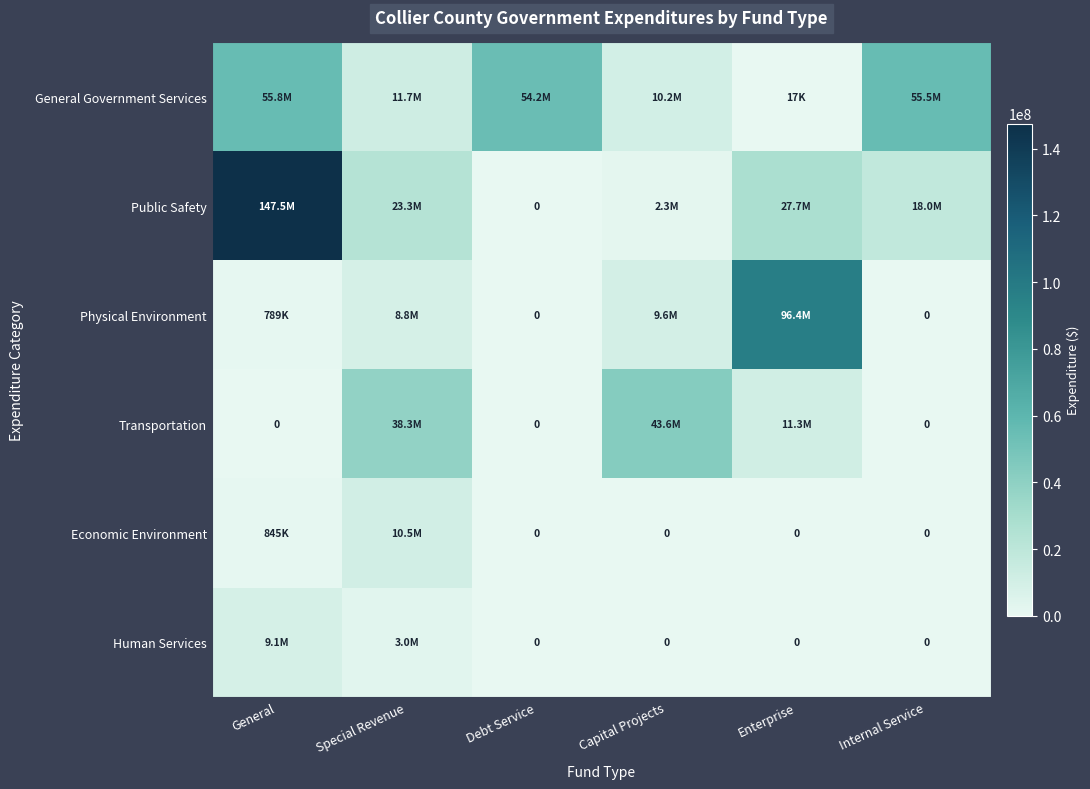

Which category has the lowest value across all series?

Debt Service